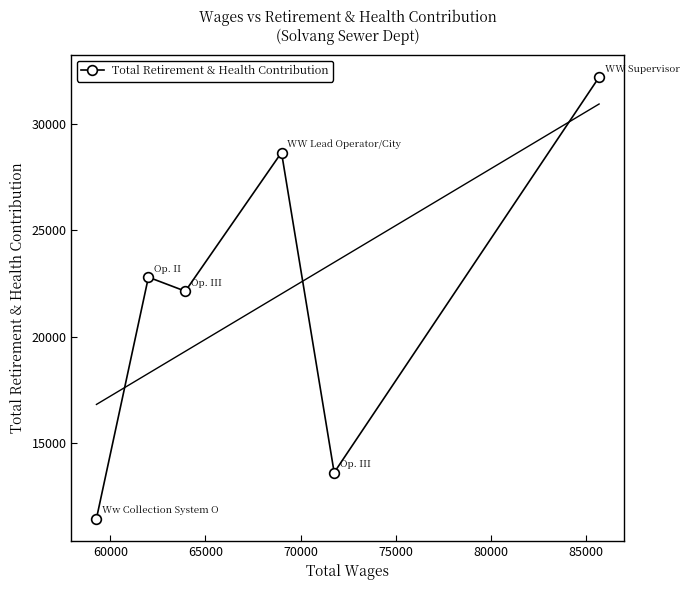

What is the minimum value for Total Retirement & Health Contribution?

11459